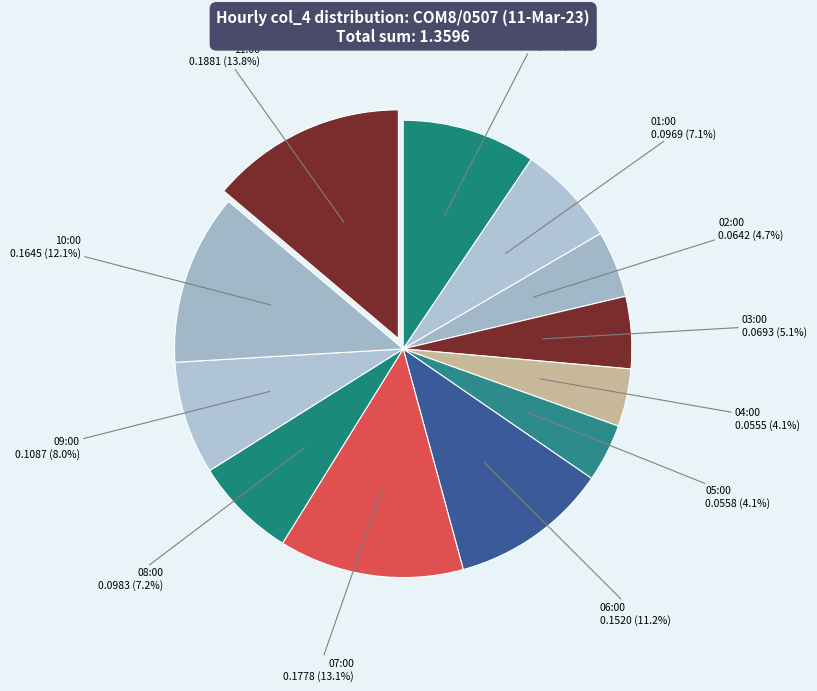

Is there any slice that represents more than half of the pie?

No